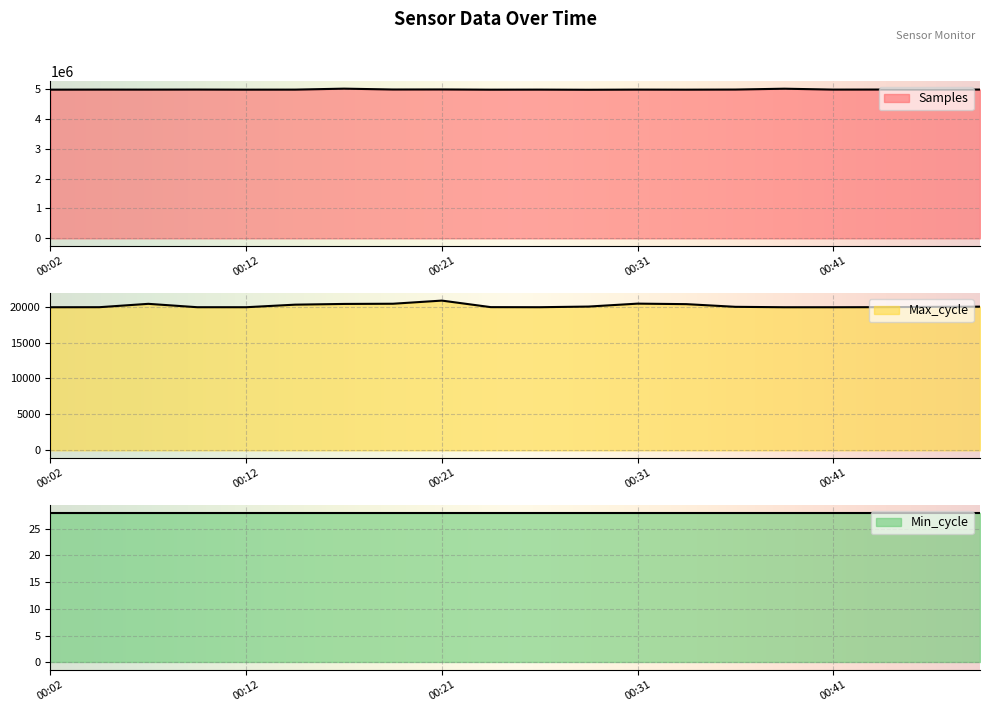

Between 00:29 and 00:48, which series saw the biggest shift?

Samples